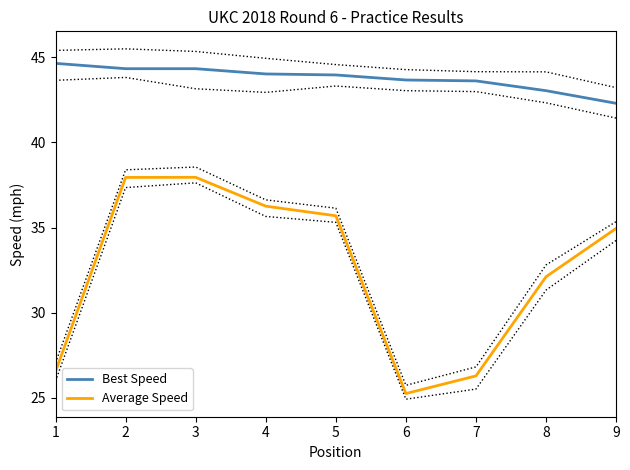

The value of Best Speed at 5 is 44.0. True or false?

True